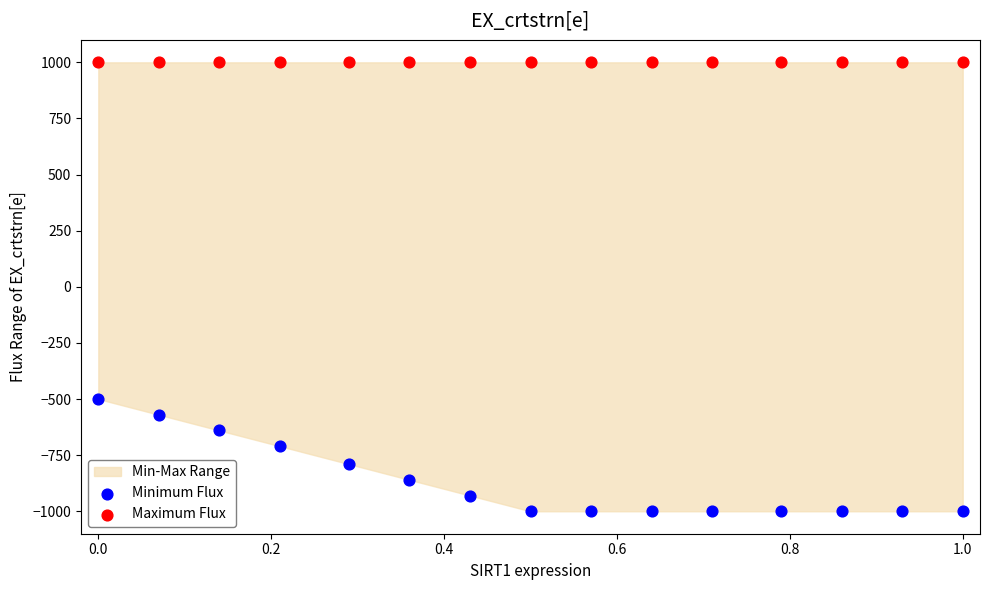

Which series contains the lowest Y value?

Minimum Flux